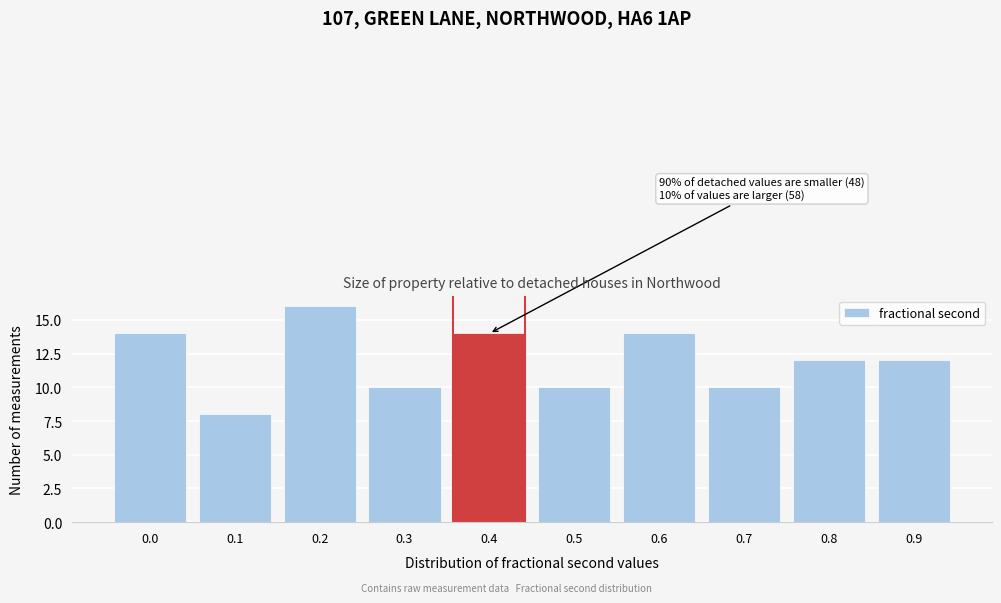

Reading left to right, list all the values displayed in this chart.

0.0=14	0.1=8	0.2=16	0.3=10	0.4=14	0.5=10	0.6=14	0.7=10	0.8=12	0.9=12